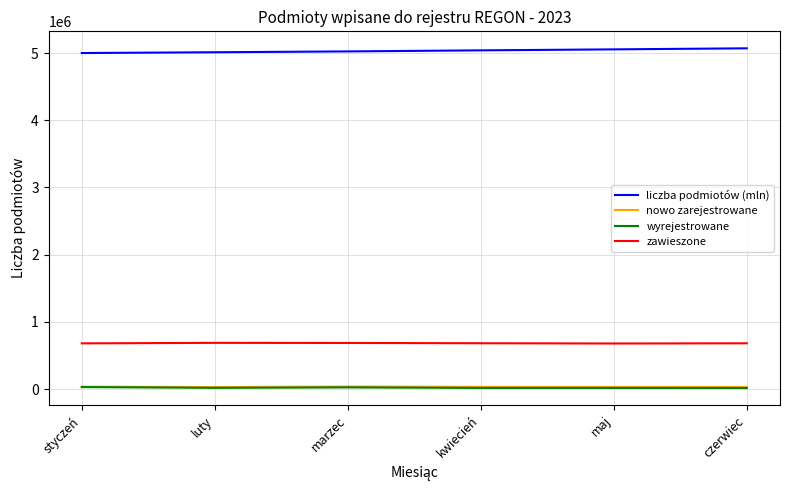

What is the maximum value shown in the chart?

5069646